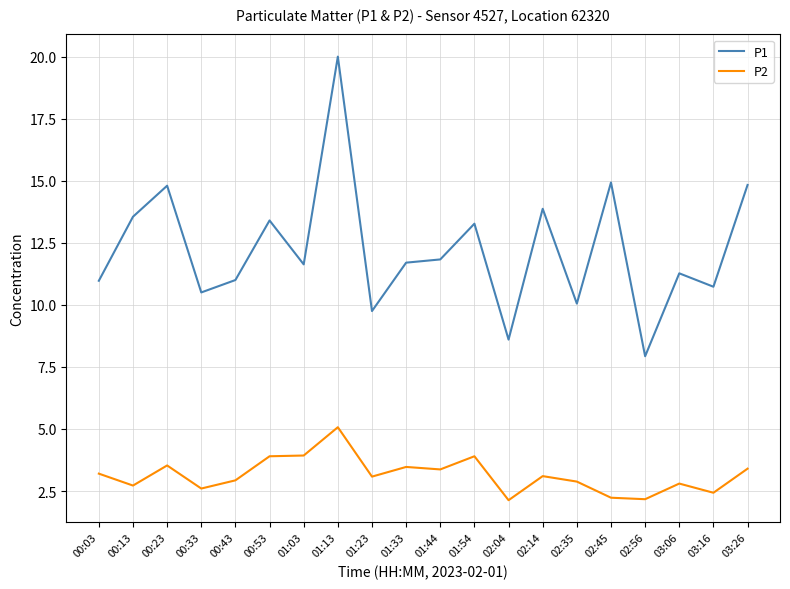

Does the chart display data point markers on the line(s)?

No